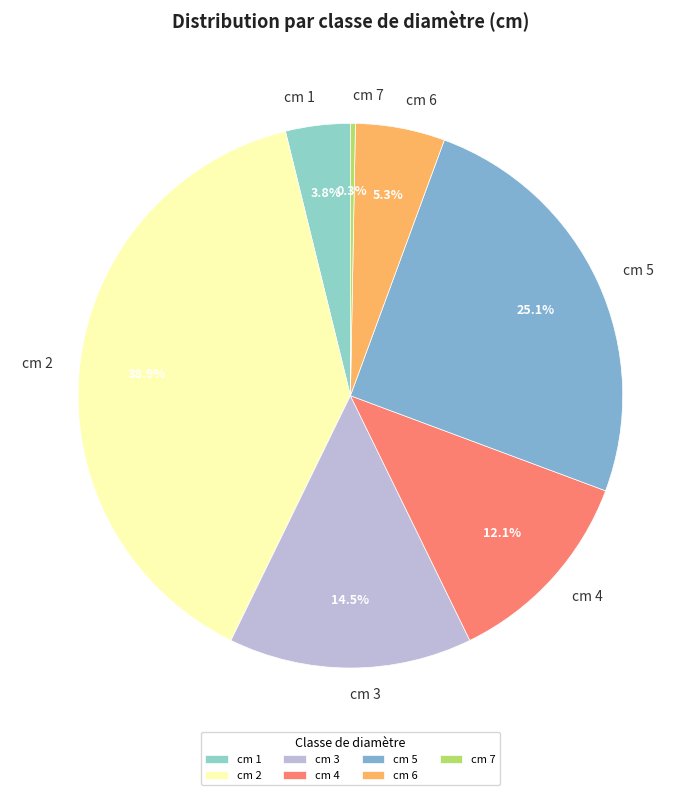

Rank the categories by value from highest to lowest.

cm 2, cm 5, cm 3, cm 4, cm 6, cm 1, cm 7